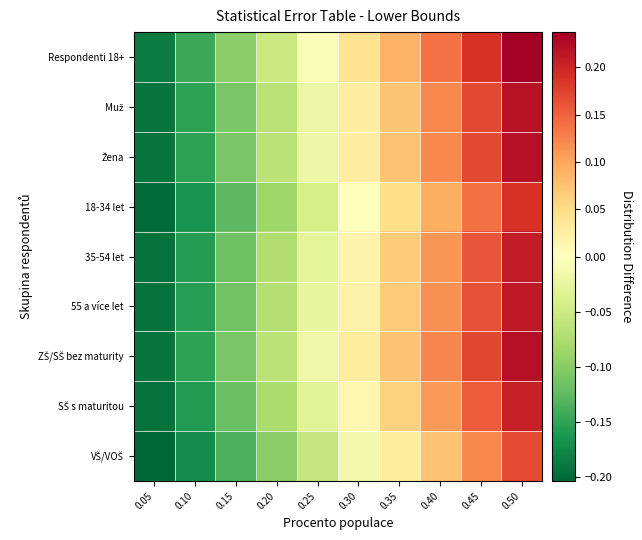

Which label corresponds to the largest value in the chart?

0.50